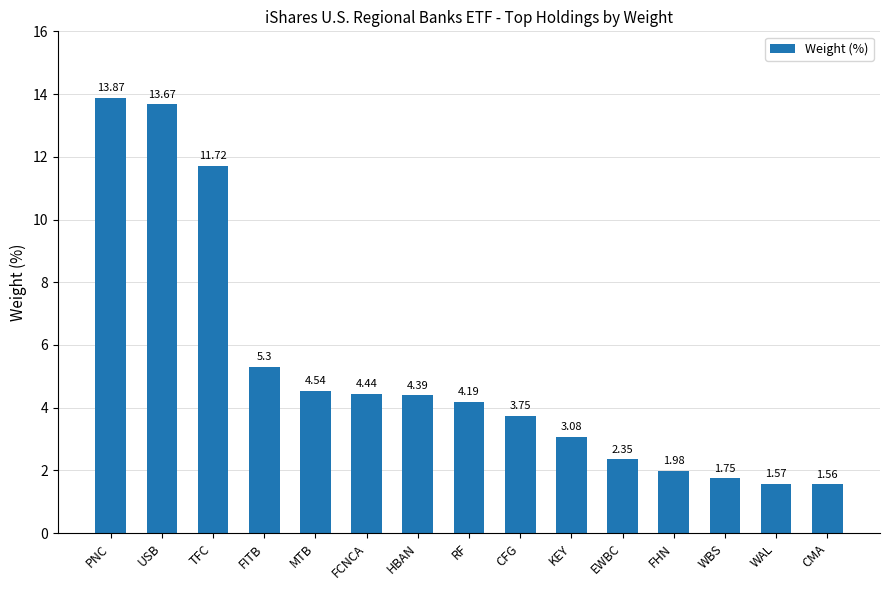

What is the difference between the maximum and minimum values?

12.3